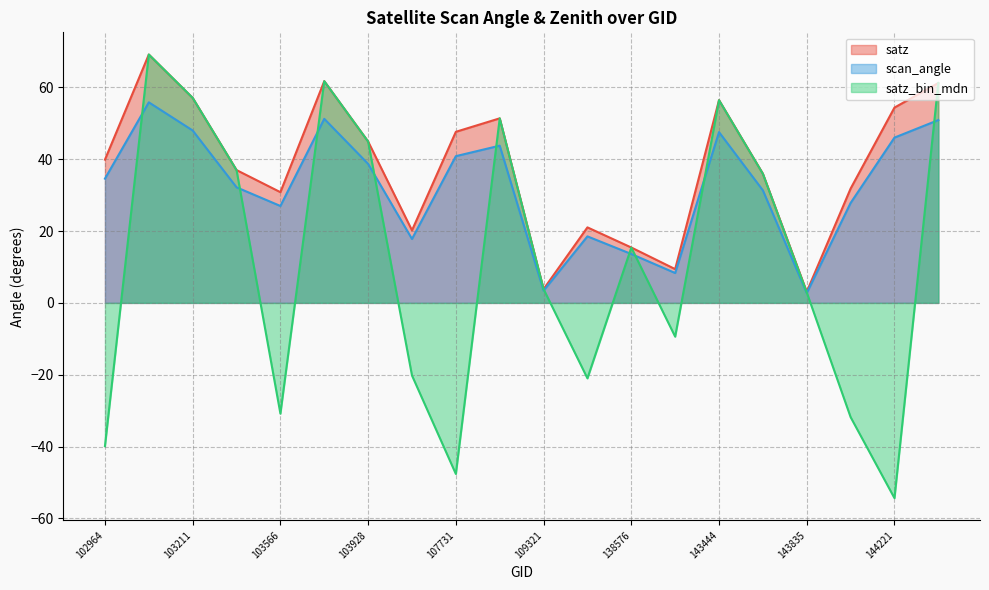

True or false: scan_angle has a value of 27.8 at 144028.

True